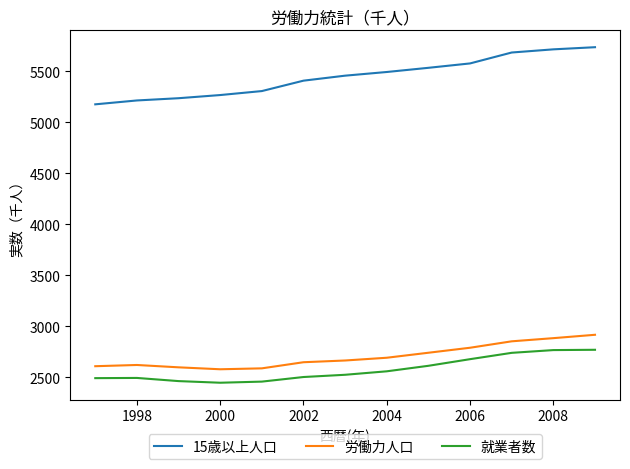

What is the maximum value for 就業者数?

2770